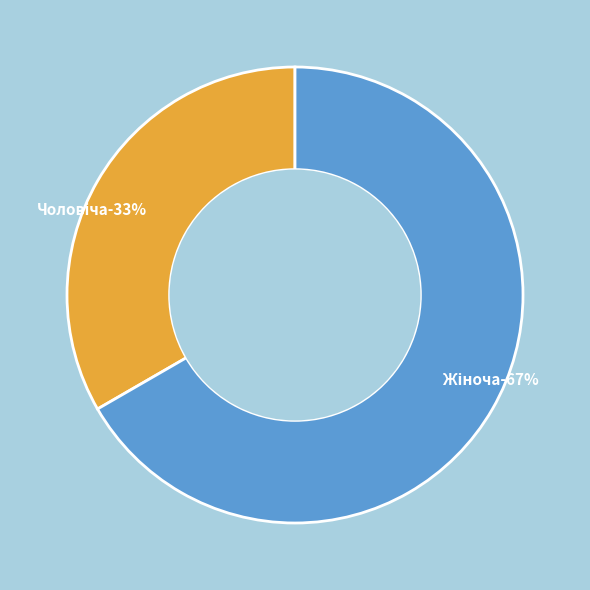

To the nearest percent, what is the average slice percentage?

50%